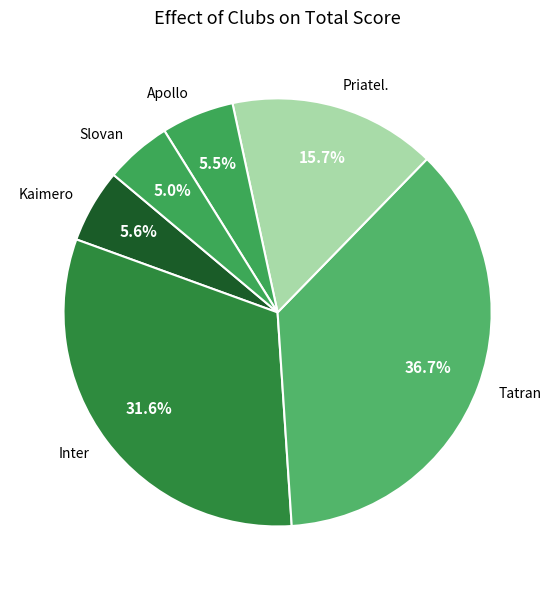

Is Priatel. the majority of the pie?

No